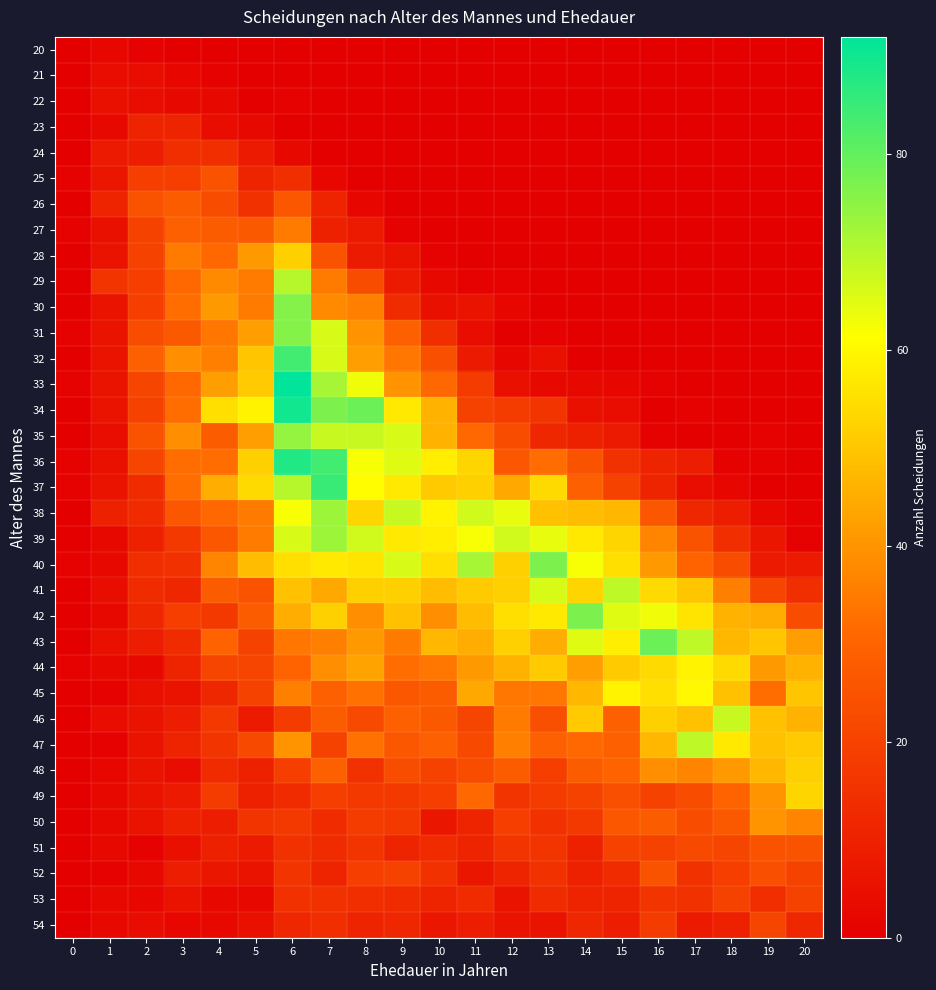

Reading left to right, what are all the values shown in this chart?

20: 0=0	1=2	2=1	3=0	4=0	5=0	6=0	7=0	8=0	9=0	10=0	11=0	12=0	13=0	14=0	15=0	16=0	17=0	18=0	19=0	20=0
21: 0=0	1=4	2=4	3=2	4=1	5=0	6=0	7=0	8=0	9=0	10=0	11=0	12=0	13=0	14=0	15=0	16=0	17=0	18=0	19=0	20=0
22: 0=0	1=5	2=4	3=3	4=3	5=0	6=1	7=0	8=0	9=0	10=0	11=0	12=0	13=0	14=0	15=0	16=0	17=0	18=0	19=0	20=0
23: 0=0	1=3	2=11	3=11	4=4	5=3	6=0	7=0	8=0	9=0	10=0	11=0	12=0	13=0	14=0	15=0	16=0	17=0	18=0	19=0	20=0
24: 0=0	1=8	2=9	3=14	4=14	5=8	6=3	7=0	8=0	9=0	10=0	11=0	12=0	13=0	14=0	15=0	16=0	17=0	18=0	19=0	20=0
25: 0=1	1=7	2=19	3=19	4=25	5=11	6=14	7=2	8=0	9=0	10=0	11=0	12=0	13=0	14=0	15=0	16=0	17=0	18=0	19=0	20=0
26: 0=0	1=11	2=25	3=28	4=23	5=15	6=26	7=11	8=2	9=0	10=0	11=0	12=0	13=0	14=0	15=0	16=0	17=0	18=0	19=0	20=0
27: 0=1	1=5	2=20	3=29	4=28	5=27	6=35	7=10	8=8	9=1	10=0	11=0	12=0	13=0	14=0	15=0	16=0	17=0	18=0	19=0	20=0
28: 0=0	1=6	2=20	3=35	4=31	5=41	6=52	7=25	8=8	9=6	10=1	11=0	12=0	13=0	14=0	15=0	16=0	17=0	18=0	19=0	20=0
29: 0=0	1=16	2=19	3=31	4=38	5=35	6=70	7=35	8=23	9=8	10=3	11=1	12=1	13=0	14=0	15=0	16=0	17=0	18=0	19=0	20=0
30: 0=0	1=6	2=19	3=32	4=41	5=35	6=76	7=38	8=36	9=13	10=5	11=6	12=2	13=0	14=0	15=0	16=0	17=0	18=0	19=0	20=0
31: 0=1	1=6	2=23	3=27	4=34	5=42	6=76	7=66	8=40	9=29	10=14	11=4	12=0	13=1	14=0	15=0	16=0	17=0	18=0	19=0	20=0
32: 0=0	1=6	2=29	3=39	4=36	5=50	6=84	7=66	8=42	9=34	10=24	11=8	12=2	13=5	14=0	15=0	16=0	17=0	18=0	19=0	20=0
33: 0=1	1=6	2=21	3=31	4=42	5=51	6=92	7=72	8=63	9=40	10=31	11=18	12=5	13=3	14=3	15=2	16=1	17=0	18=0	19=0	20=0
34: 0=0	1=6	2=20	3=32	4=55	5=59	6=90	7=77	8=79	9=57	10=46	11=20	12=18	13=16	14=5	15=4	16=0	17=1	18=0	19=0	20=0
35: 0=0	1=4	2=25	3=39	4=28	5=42	6=74	7=68	8=68	9=66	10=46	11=31	12=23	13=12	14=10	15=8	16=1	17=0	18=0	19=1	20=0
36: 0=1	1=5	2=21	3=32	4=32	5=52	6=88	7=84	8=62	9=65	10=58	11=53	12=26	13=32	14=25	15=15	16=11	17=9	18=1	19=1	20=0
37: 0=1	1=6	2=13	3=32	4=45	5=54	6=70	7=85	8=61	9=57	10=51	11=52	12=44	13=54	14=29	15=20	16=11	17=4	18=2	19=0	20=0
38: 0=0	1=10	2=13	3=26	4=31	5=35	6=62	7=73	8=53	9=68	10=59	11=67	12=64	13=49	14=48	15=47	16=26	17=12	18=9	19=3	20=1
39: 0=0	1=3	2=10	3=17	4=26	5=35	6=66	7=73	8=67	9=57	10=58	11=62	12=67	13=64	14=57	15=53	16=37	17=25	18=14	19=7	20=1
40: 0=1	1=3	2=14	3=15	4=37	5=48	6=55	7=57	8=56	9=66	10=55	11=72	12=52	13=77	14=62	15=55	16=41	17=30	18=23	19=8	20=8
41: 0=0	1=4	2=13	3=12	4=28	5=25	6=49	7=44	8=52	9=52	10=48	11=51	12=52	13=66	14=53	15=69	16=54	17=50	18=36	19=21	20=14
42: 0=0	1=3	2=12	3=19	4=17	5=28	6=45	7=52	8=39	9=49	10=39	11=48	12=55	13=57	14=77	15=65	16=63	17=56	18=46	19=45	20=23
43: 0=0	1=5	2=9	3=13	4=30	5=20	6=34	7=36	8=41	9=35	10=47	11=45	12=52	13=45	14=65	15=58	16=79	17=69	18=47	19=50	20=42
44: 0=1	1=3	2=3	3=11	4=21	5=21	6=30	7=39	8=43	9=32	10=34	11=41	12=46	13=51	14=42	15=51	16=54	17=59	18=54	19=41	20=46
45: 0=0	1=1	2=5	3=6	4=12	5=20	6=36	7=29	8=33	9=26	10=28	11=44	12=34	13=34	14=47	15=59	16=55	17=60	18=49	19=32	20=50
46: 0=0	1=4	2=6	3=9	4=17	5=8	6=18	7=28	8=22	9=29	10=27	11=21	12=35	13=24	14=51	15=29	16=52	17=49	18=68	19=49	20=46
47: 0=0	1=1	2=6	3=11	4=16	5=22	6=40	7=20	8=33	9=26	10=29	11=22	12=36	13=29	14=31	15=29	16=47	17=69	18=57	19=49	20=51
48: 0=0	1=2	2=6	3=4	4=13	5=10	6=19	7=29	8=15	9=23	10=20	11=23	12=28	13=19	14=28	15=30	16=39	17=37	18=41	19=47	20=52
49: 0=0	1=3	2=6	3=8	4=18	5=10	6=13	7=19	8=17	9=17	10=19	11=31	12=16	13=18	14=20	15=24	16=20	17=23	18=30	19=40	20=53
50: 0=0	1=3	2=6	3=10	4=9	5=16	6=17	7=13	8=18	9=17	10=7	11=11	12=19	13=15	14=17	15=26	16=28	17=23	18=27	19=40	20=37
51: 0=0	1=3	2=1	3=5	4=10	5=8	6=15	7=13	8=16	9=11	10=13	11=11	12=16	13=16	14=10	15=20	16=20	17=22	18=21	19=25	20=25
52: 0=0	1=1	2=3	3=9	4=7	5=6	6=16	7=11	8=19	9=20	10=15	11=7	12=11	13=15	14=10	15=13	16=25	17=15	18=19	19=24	20=20
53: 0=0	1=3	2=2	3=6	4=3	5=3	6=15	7=15	8=14	9=13	10=11	11=13	12=6	13=13	14=11	15=11	16=16	17=15	18=20	19=14	20=20
54: 0=0	1=3	2=4	3=2	4=3	5=5	6=12	7=14	8=11	9=12	10=7	11=9	12=6	13=6	14=12	15=9	16=18	17=8	18=10	19=21	20=12